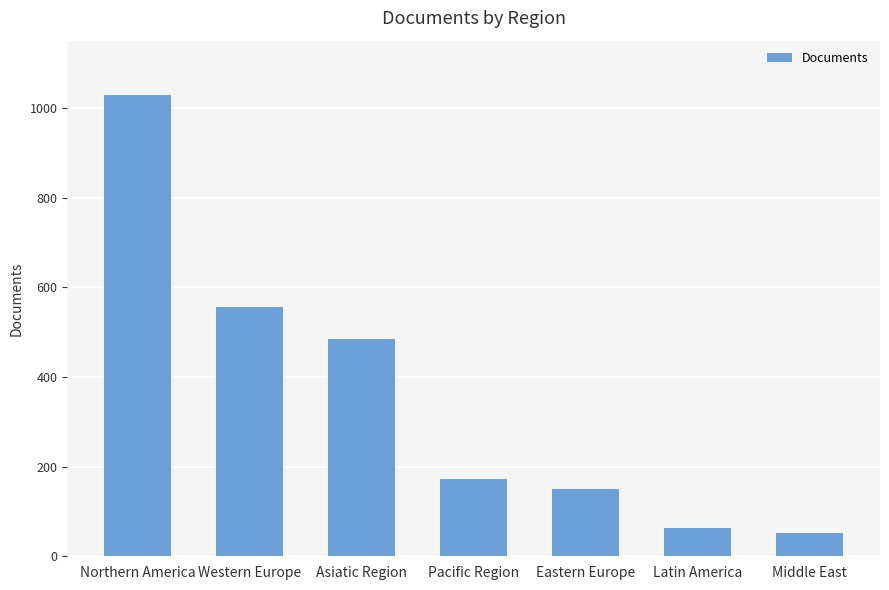

What is the change in value from Latin America to Middle East?

-11